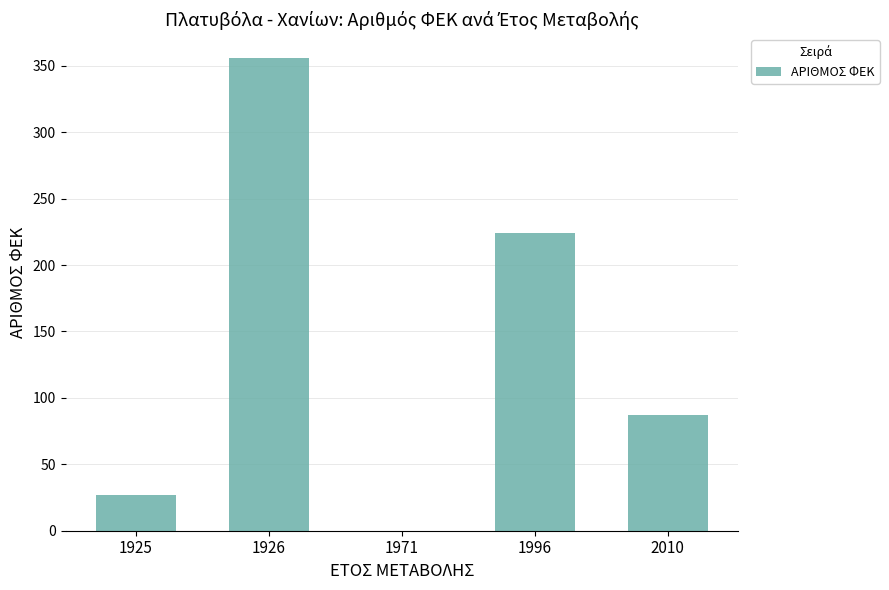

What is the sum of all values?

694